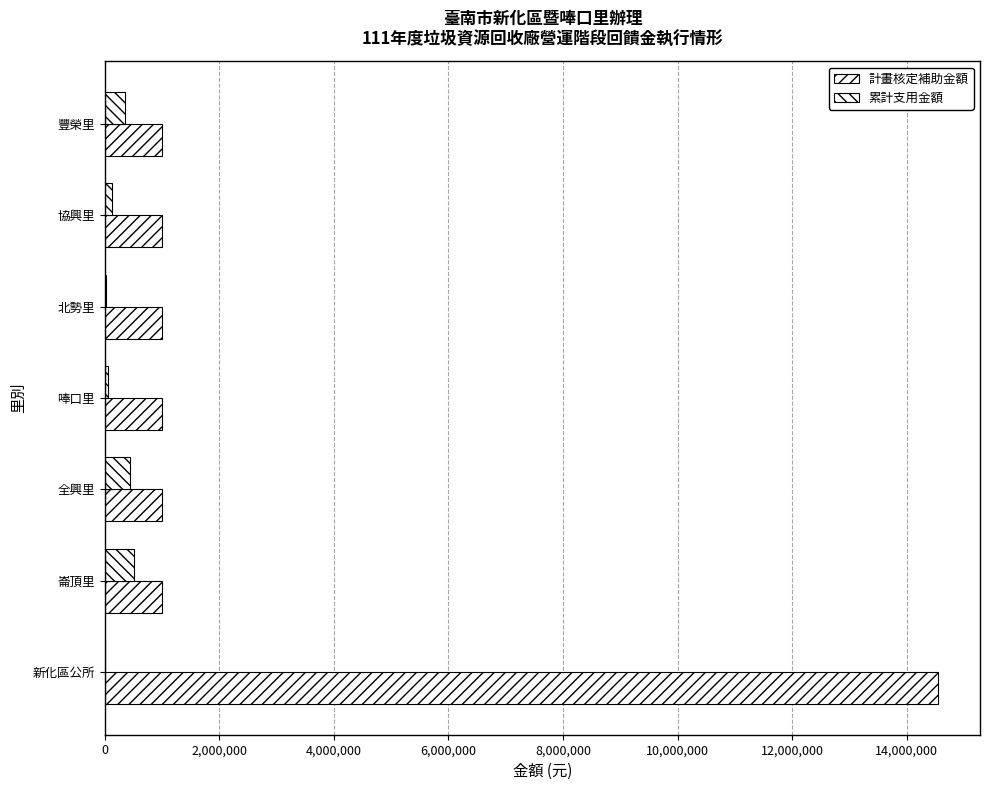

Count the number of categories in the chart.

7